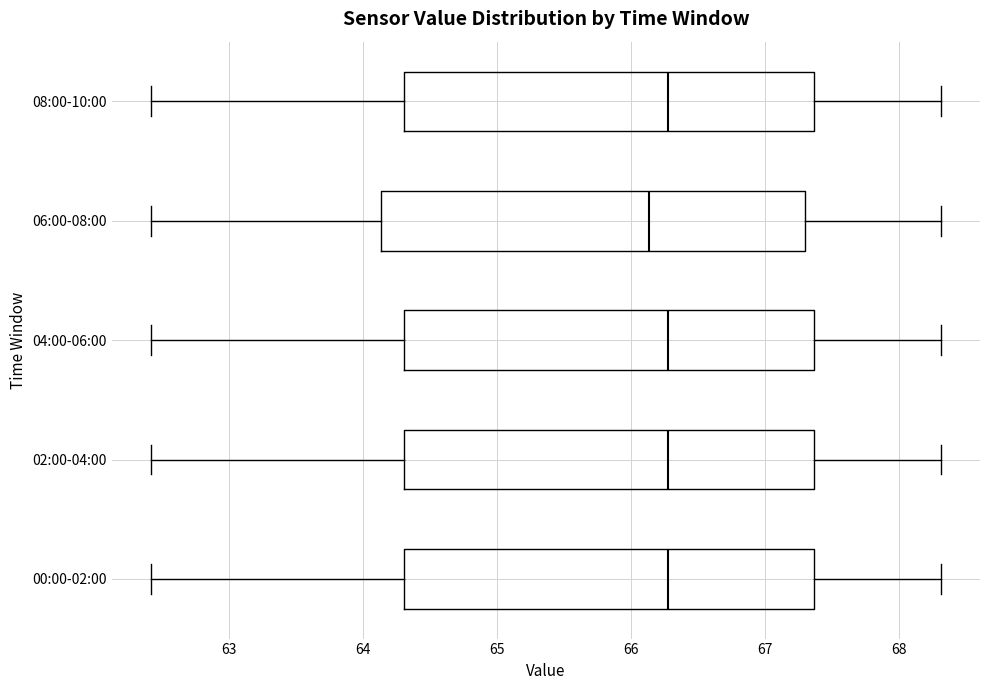

Reading bottom to top, read every box against the x-axis: the position of its median line, the range the box covers, and the ends of its whiskers. The values are not printed on the chart, so give them approximately, as read against the axis.

00:00-02:00: median 66.3, box 64.3 to 67.4, whiskers 62.4 to 68.3
02:00-04:00: median 66.3, box 64.3 to 67.4, whiskers 62.4 to 68.3
04:00-06:00: median 66.3, box 64.3 to 67.4, whiskers 62.4 to 68.3
06:00-08:00: median 66.1, box 64.1 to 67.3, whiskers 62.4 to 68.3
08:00-10:00: median 66.3, box 64.3 to 67.4, whiskers 62.4 to 68.3